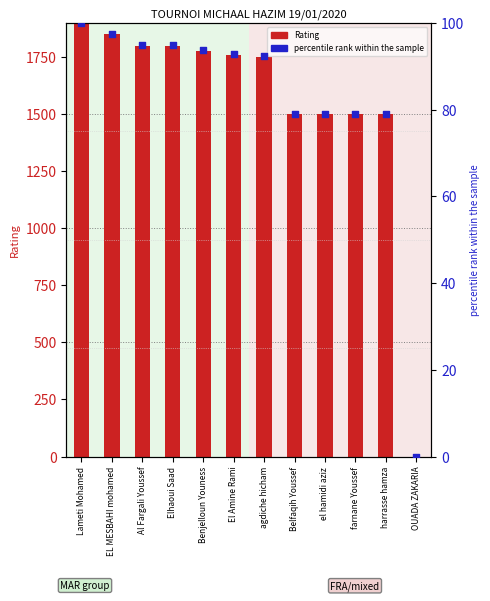

Which series reaches the minimum Y coordinate?

Rating